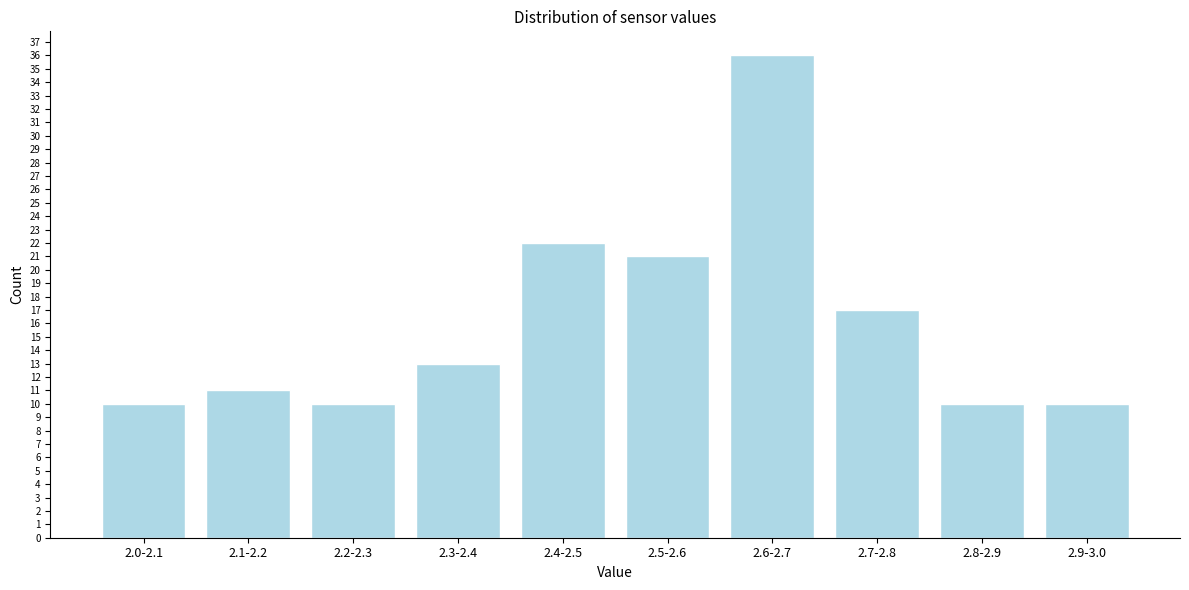

Reading left to right, what are all the values shown in this chart?

2.0-2.1=10	2.1-2.2=11	2.2-2.3=10	2.3-2.4=13	2.4-2.5=22	2.5-2.6=21	2.6-2.7=36	2.7-2.8=17	2.8-2.9=10	2.9-3.0=10